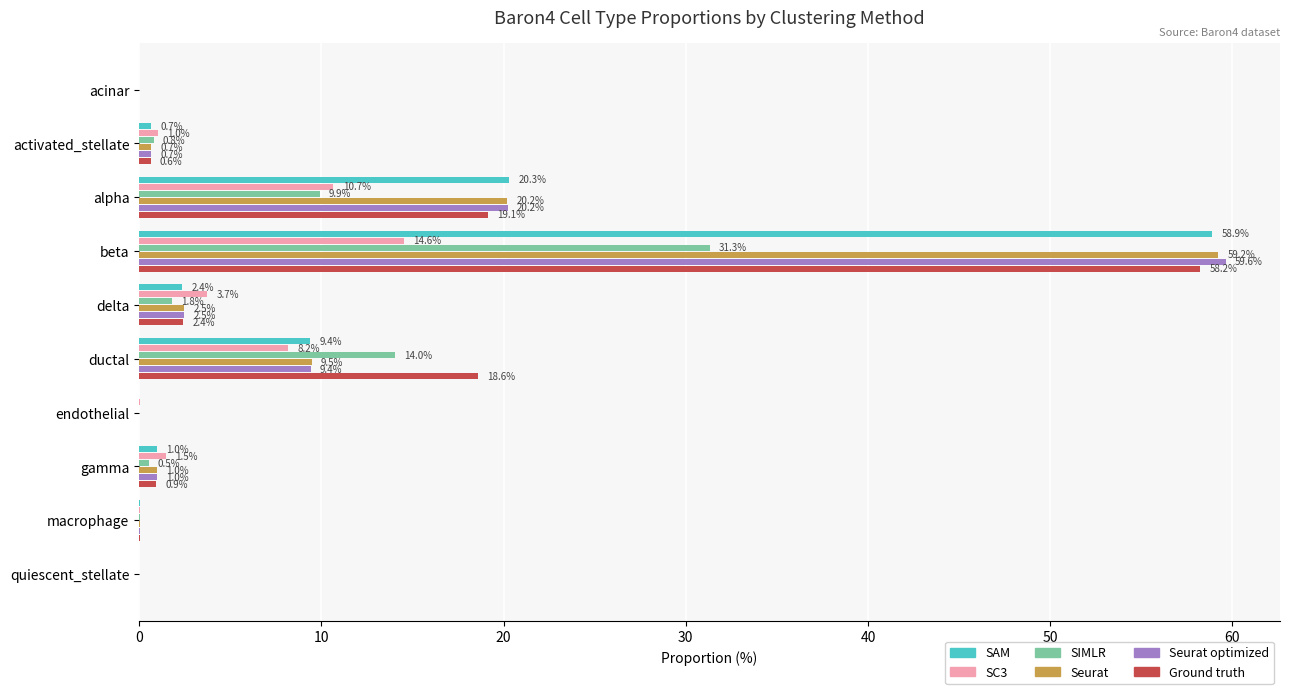

Which series changed the most between activated_stellate and endothelial?

SC3